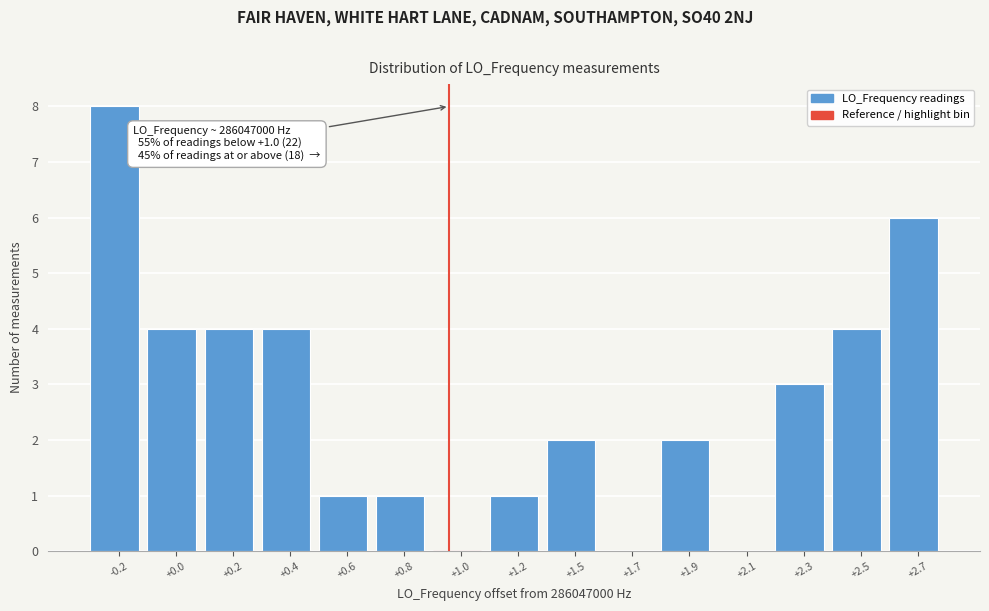

Reading left to right, transcribe all the data shown in this chart.

-0.2=8	+0.0=4	+0.2=4	+0.4=4	+0.6=1	+0.8=1	+1.0=0	+1.2=1	+1.5=2	+1.7=0	+1.9=2	+2.1=0	+2.3=3	+2.5=4	+2.7=6